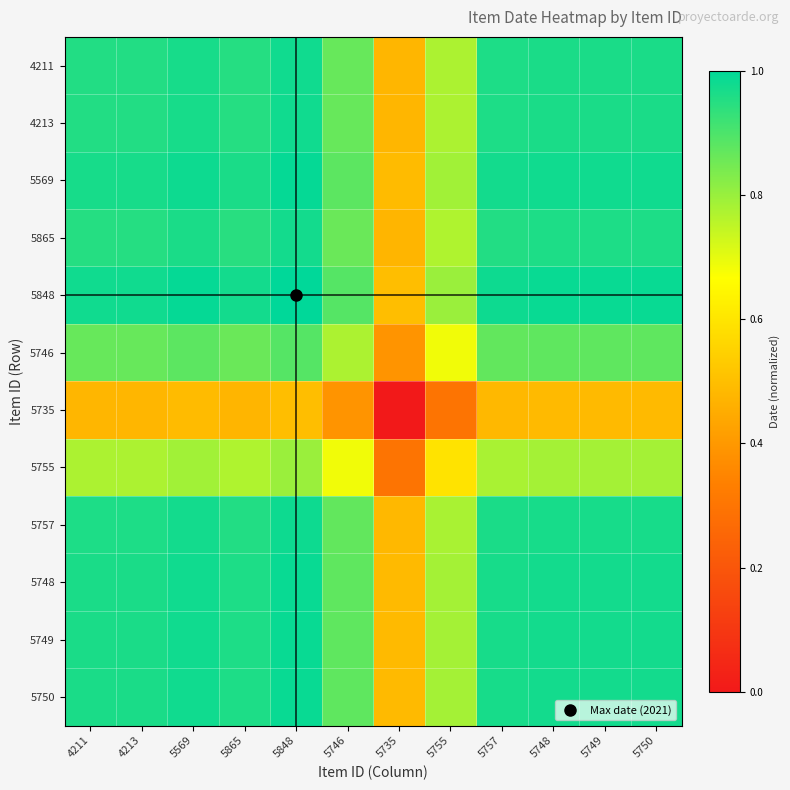

Between 5569 and 5848, which is larger?

5848